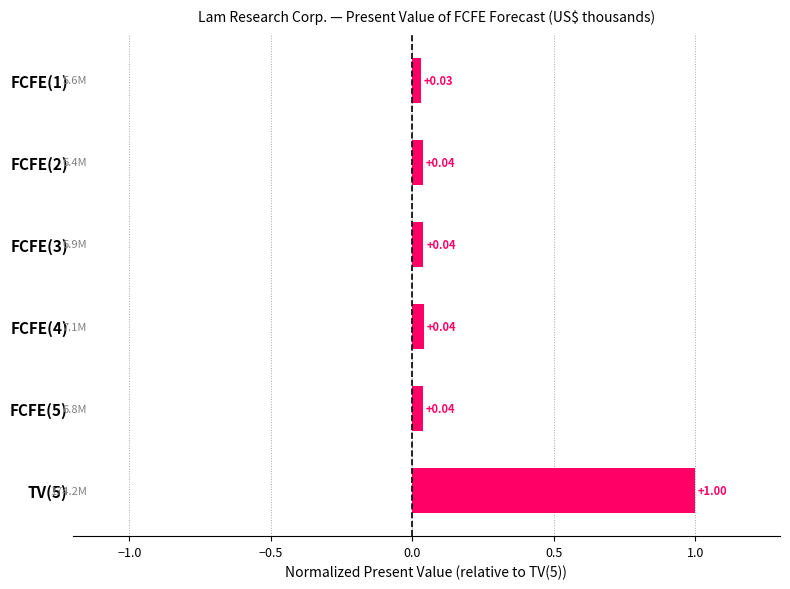

What is the change in value from FCFE(3) to TV(5)?

+1.0